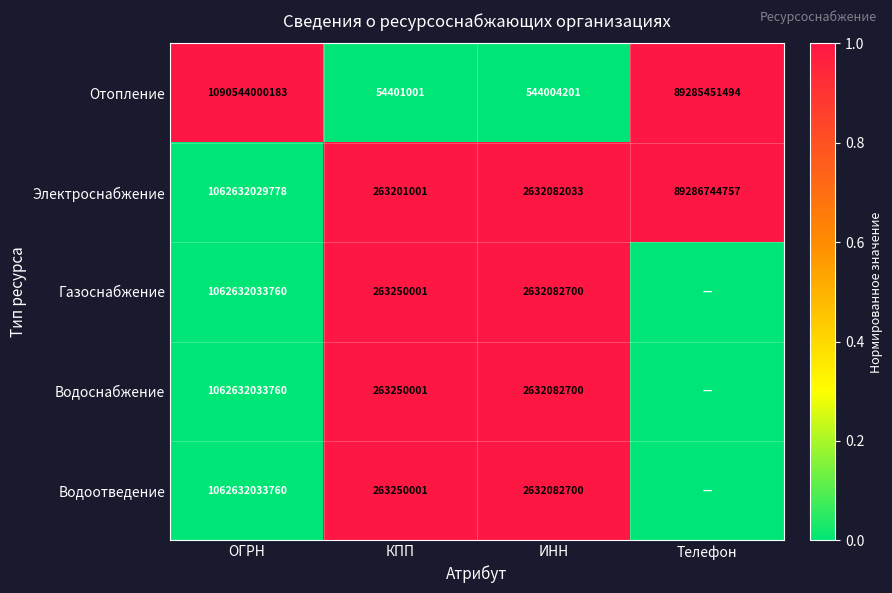

What is the spread (max minus min) of values at КПП?

208849000